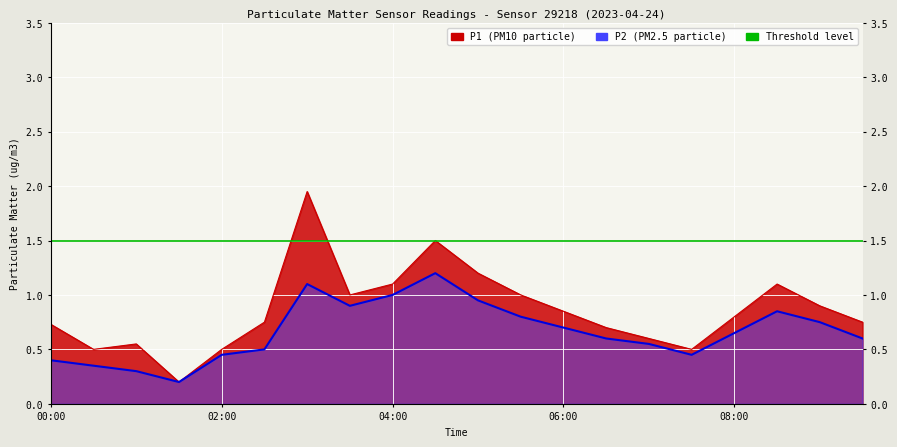

True or false: Threshold (1.5) has a value of 1.5 at 5.

True